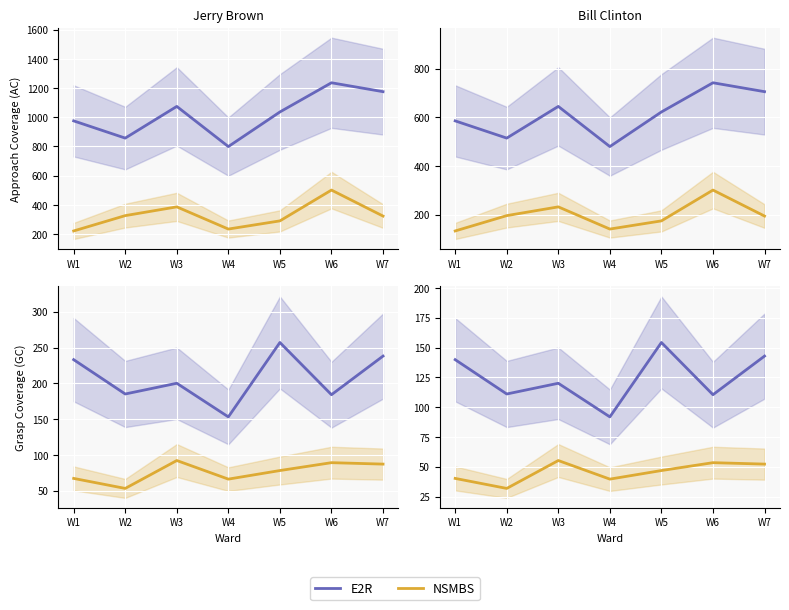

What is the difference between the NSMBS values at W5 and W1?

6.6